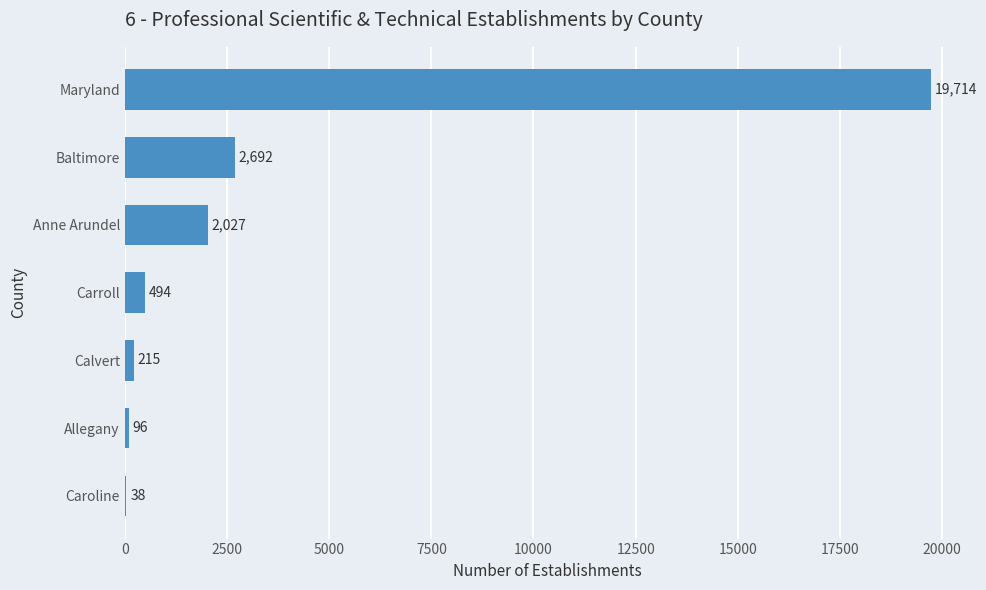

How many series are shown in this chart?

1